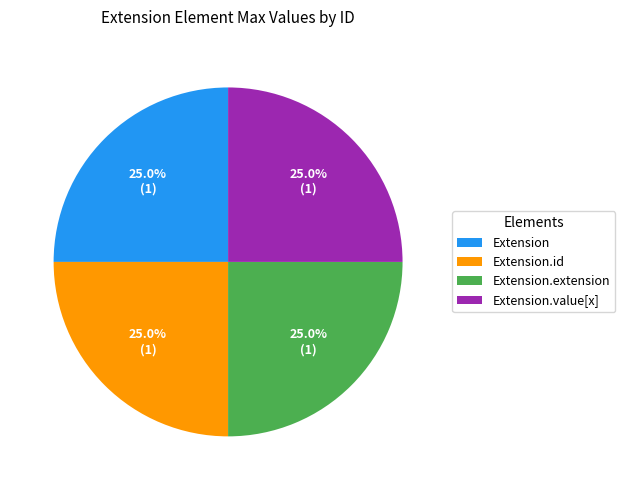

Approximately how many times larger is the value at Extension.extension compared to Extension.id?

1.0